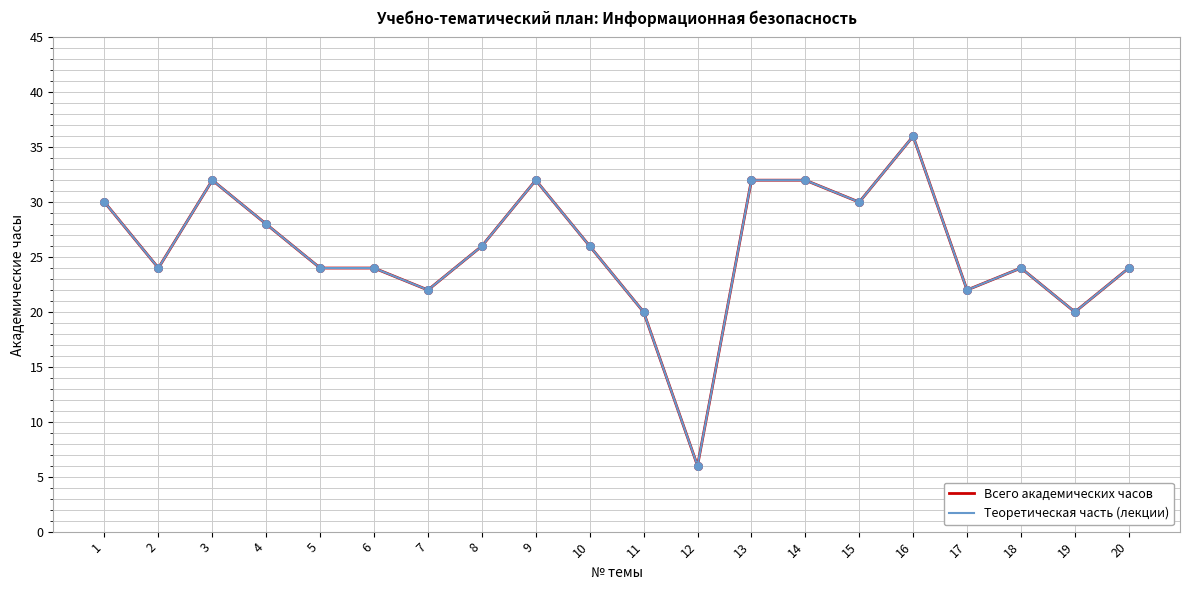

Does the chart have visible grid lines?

Yes